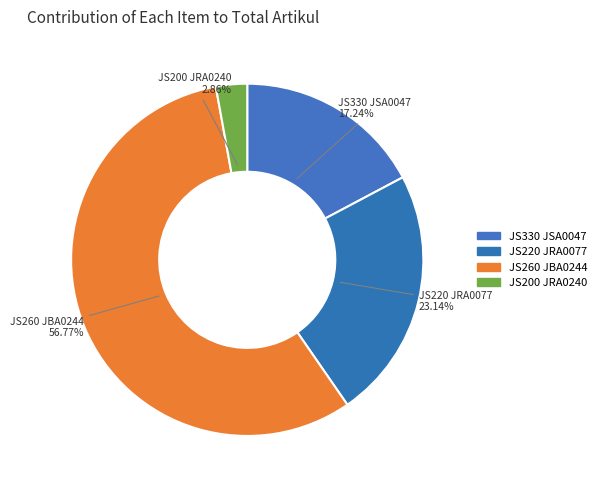

Which has a higher value, JS200 JRA0240 or JS220 JRA0077?

JS220 JRA0077